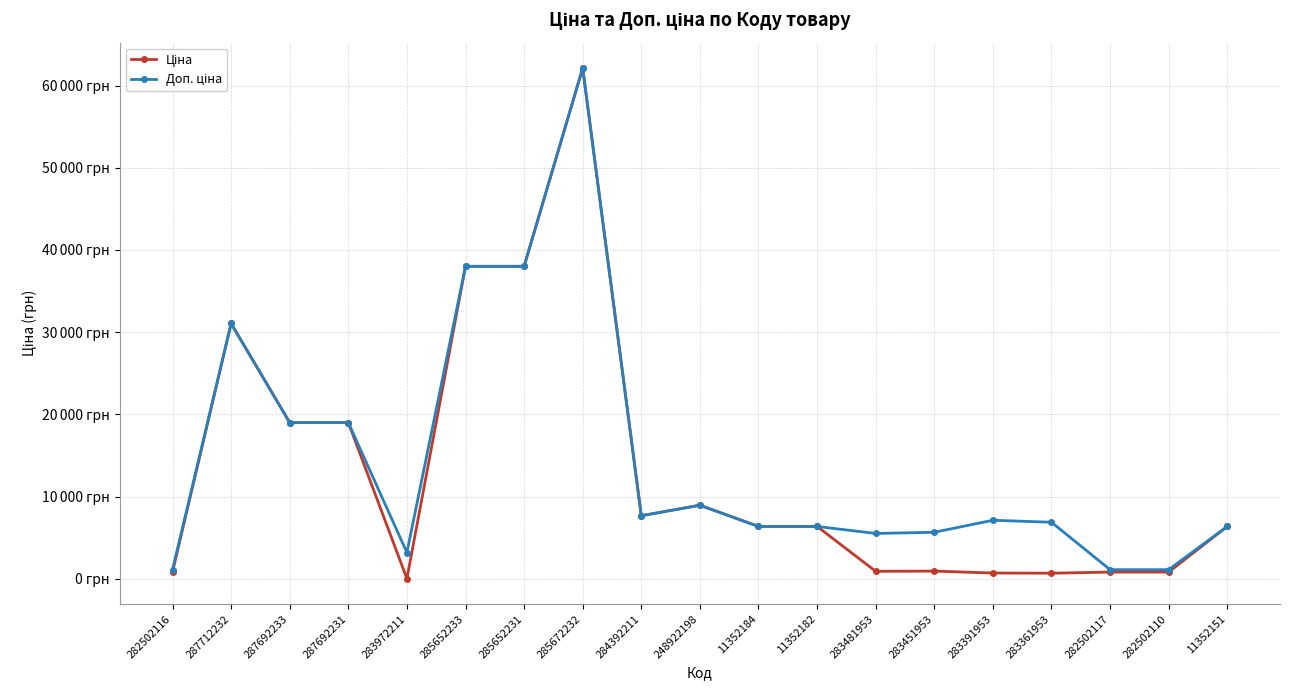

Does the chart have visible grid lines?

Yes